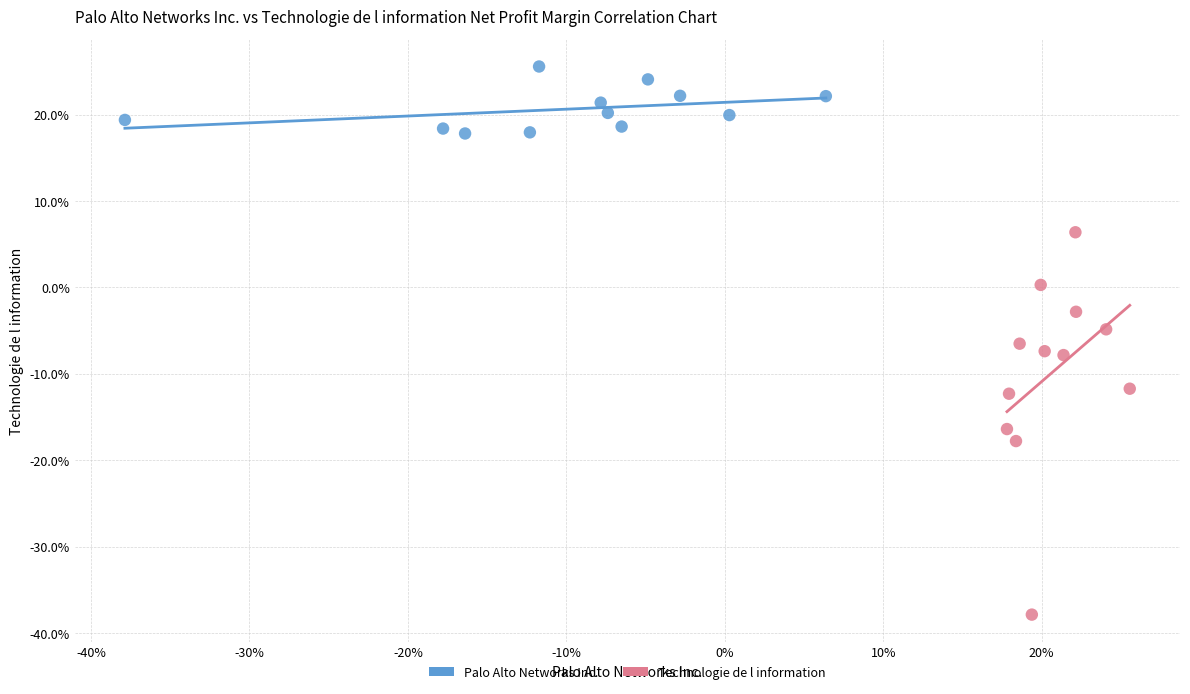

What are all the series names shown in the legend?

Palo Alto Networks Inc., Technologie de l information